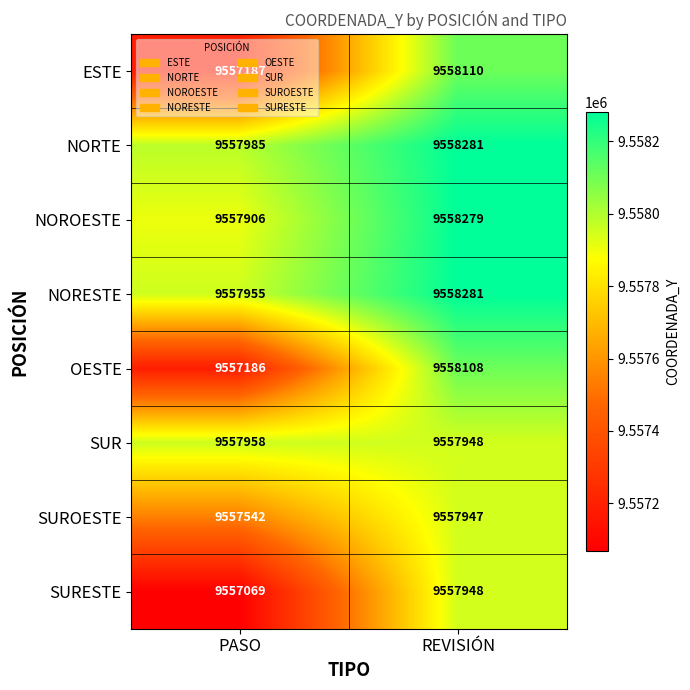

Rank the categories by SUR value from highest to lowest.

PASO, REVISIÓN